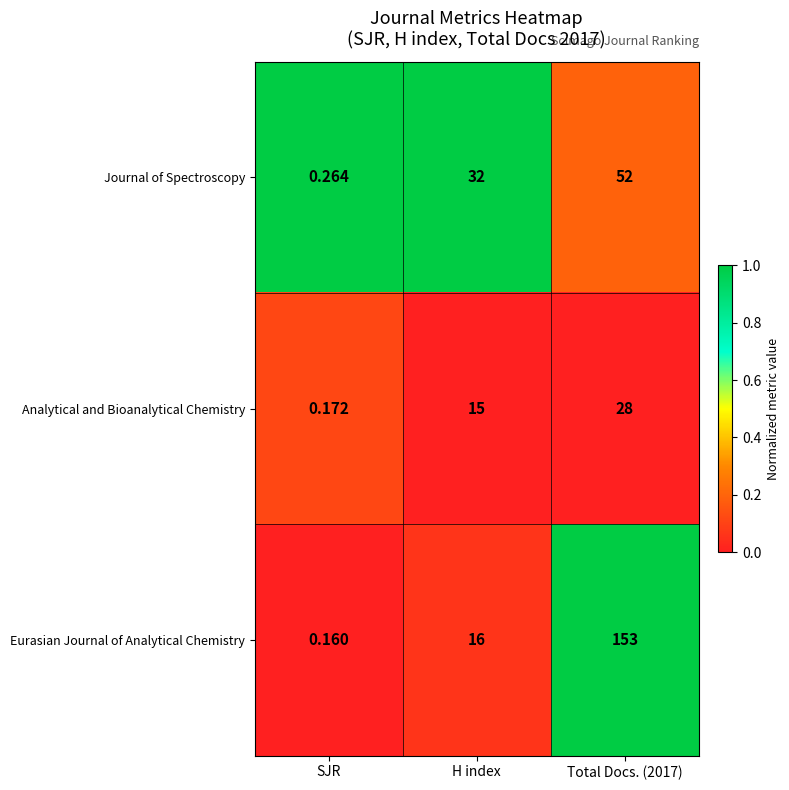

What is the maximum value shown in the chart?

153.0